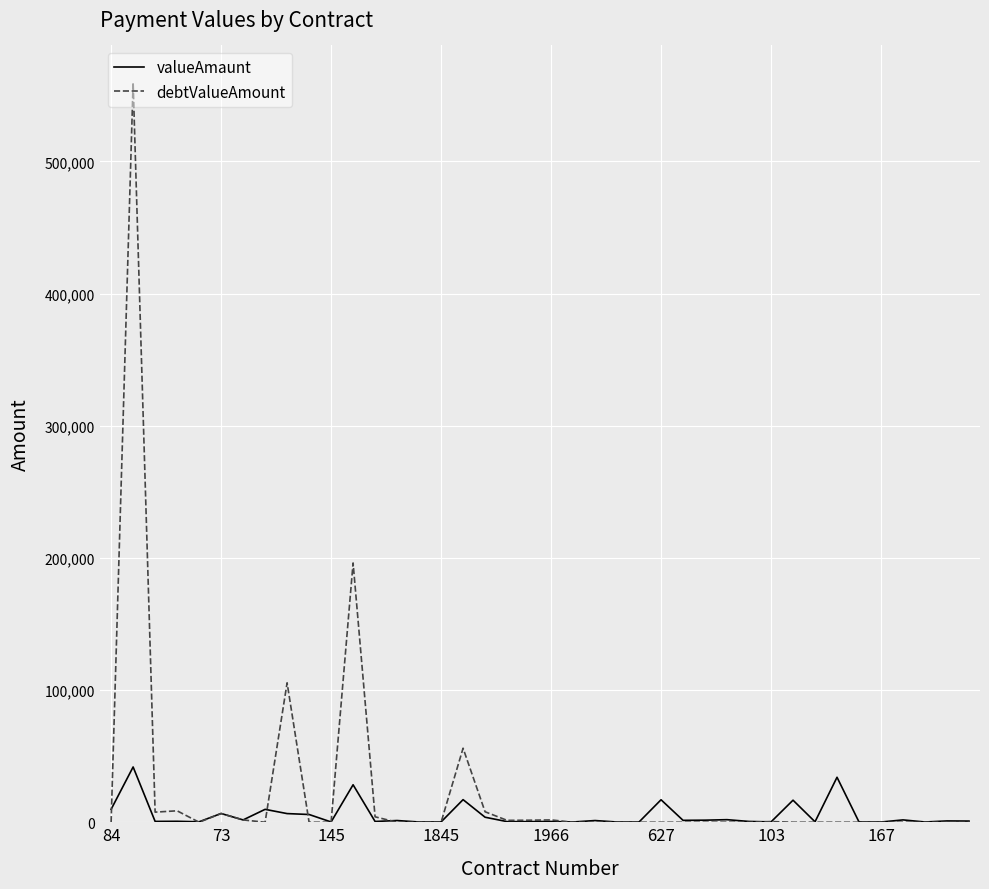

List the series in order of their peak value, highest first.

debtValueAmount, valueAmaunt